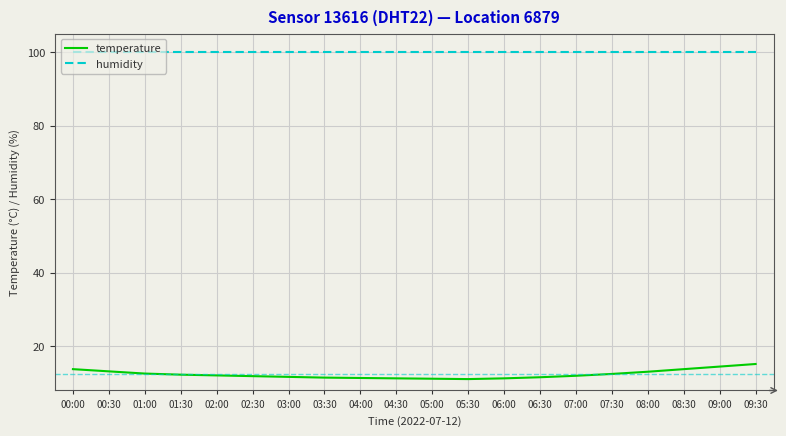

True or false: temperature and humidity cross at least once.

False